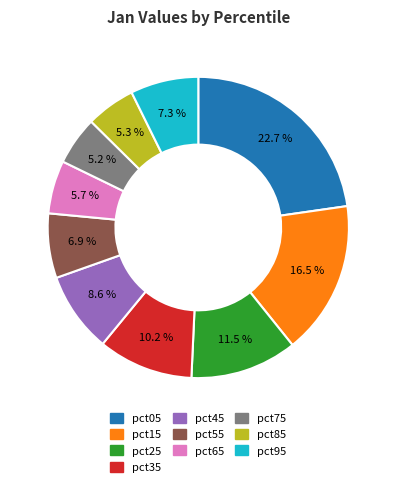

Do pct15 and pct75 together represent more than half of the pie?

No